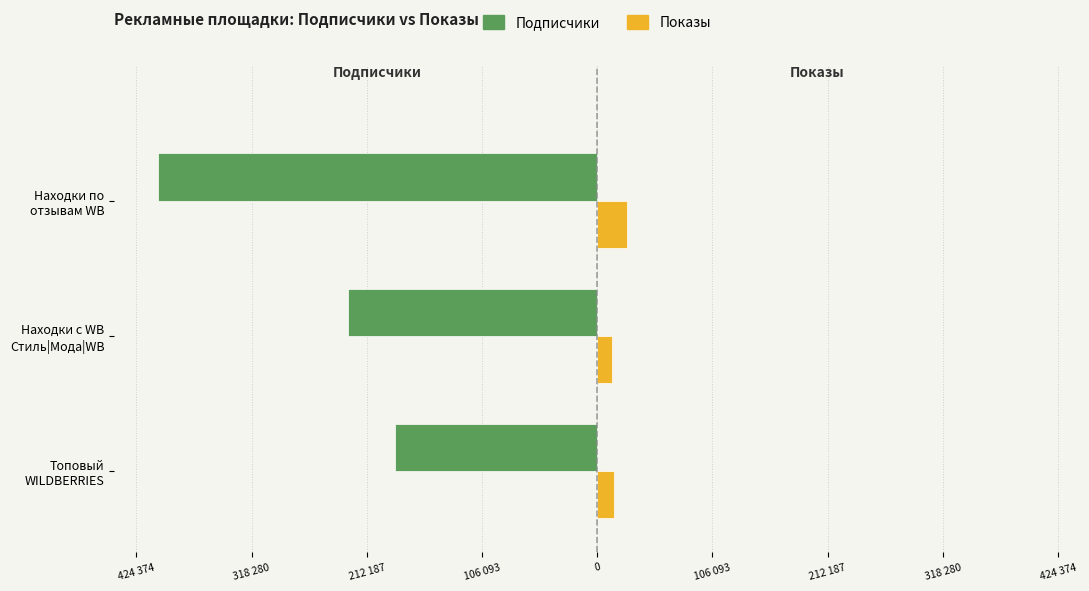

What are all the series names shown in the legend?

Подписчики, Показы